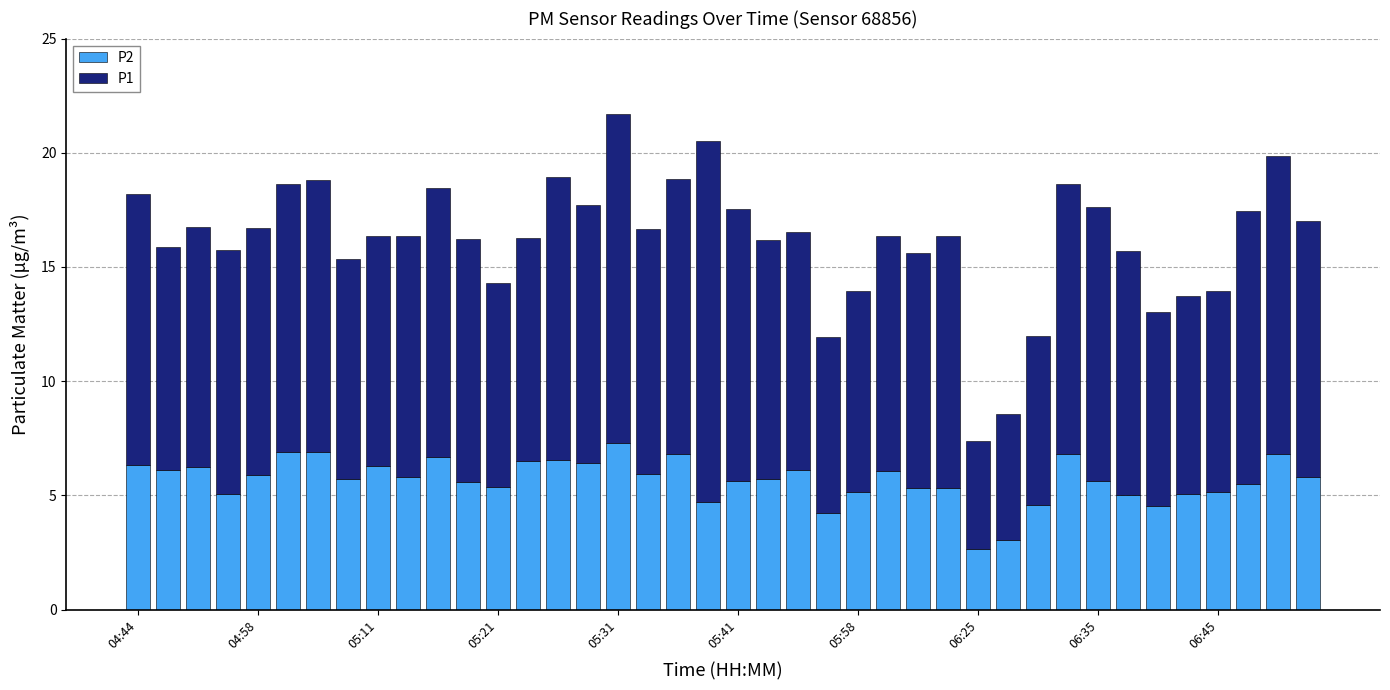

What is the difference between the maximum and minimum values in the P2 series?

4.6